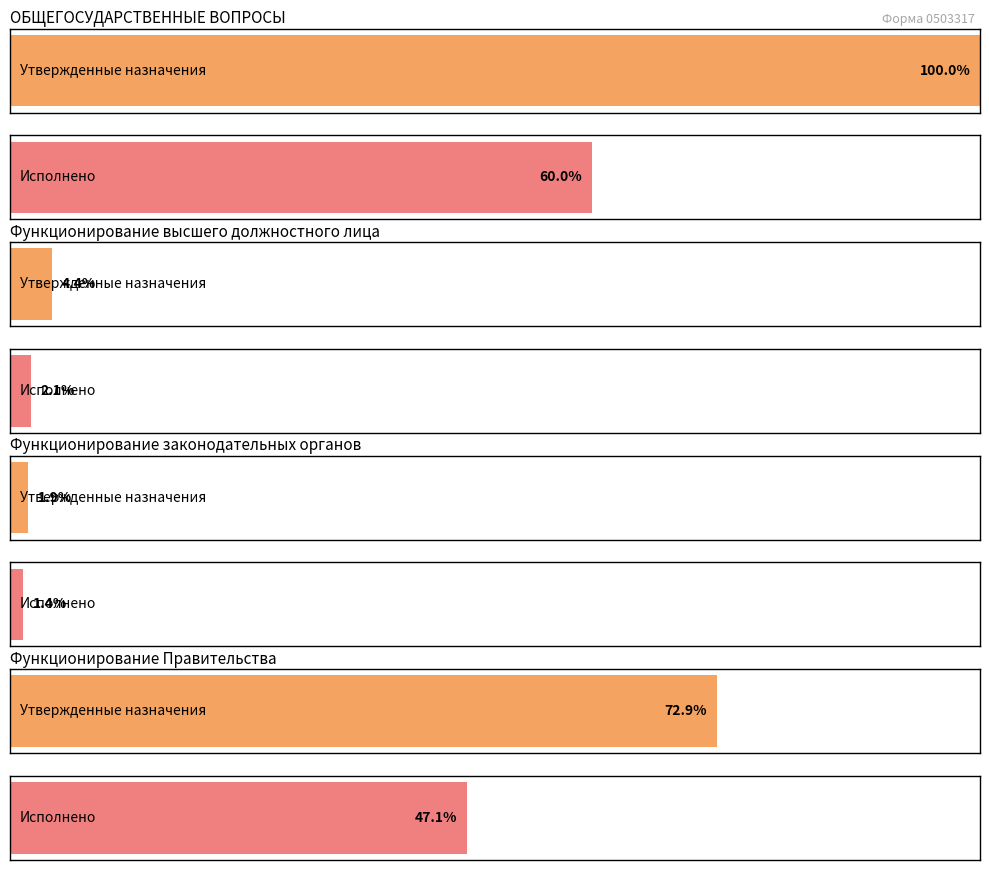

At which label does Утвержденные бюджетные назначения (бюджет субъекта) reach its peak?

ОБЩЕГОСУДАРСТВЕННЫЕ ВОПРОСЫ